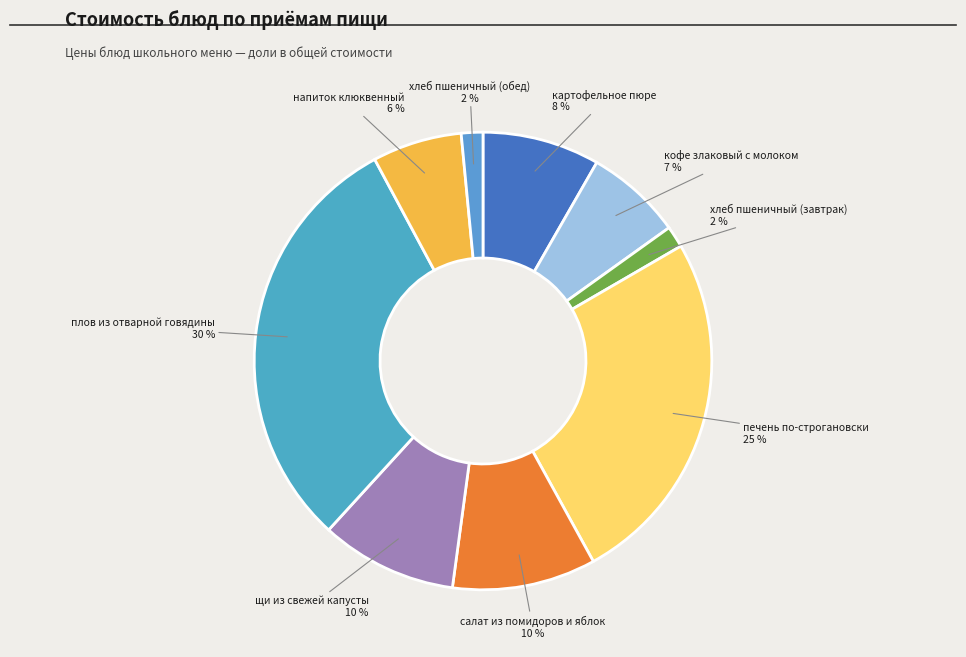

Count the number of slices in the pie.

9